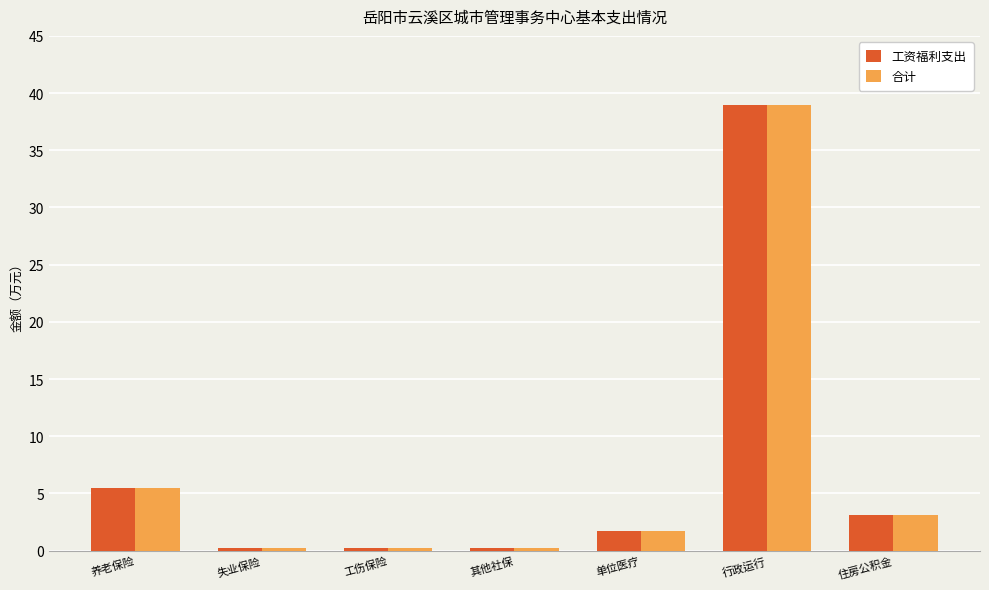

What is the total value across all series at 工伤保险?

0.5